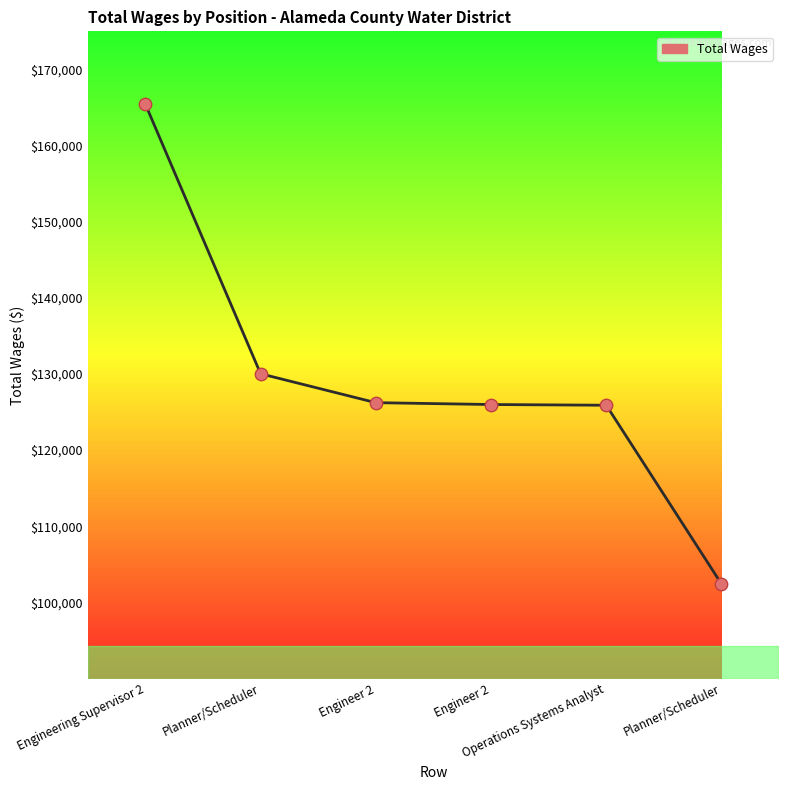

What is the change in value from Engineering Supervisor 2 to Planner/Scheduler?

-35401